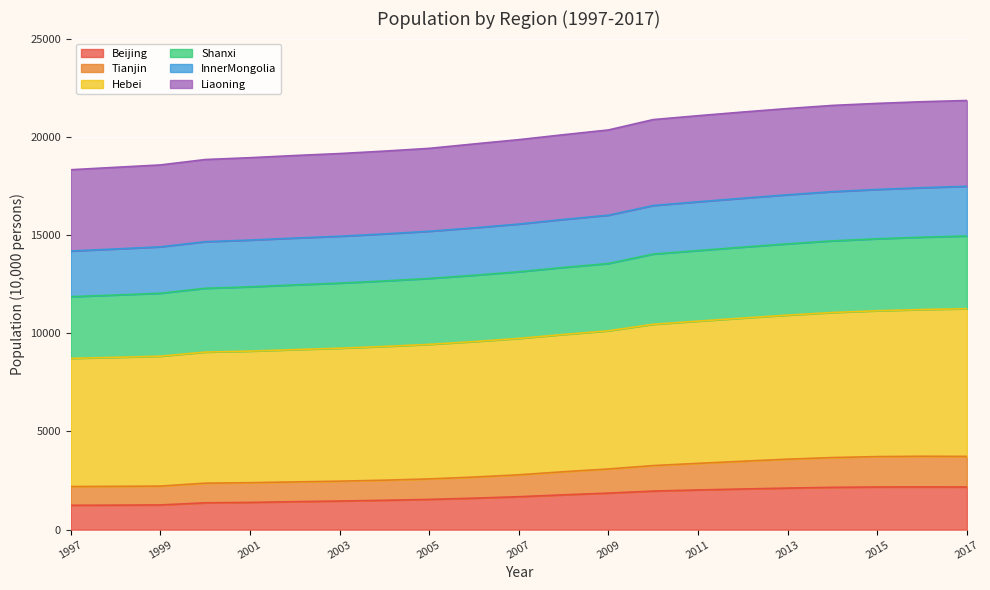

The value of Beijing at 2011 is 2019. True or false?

True